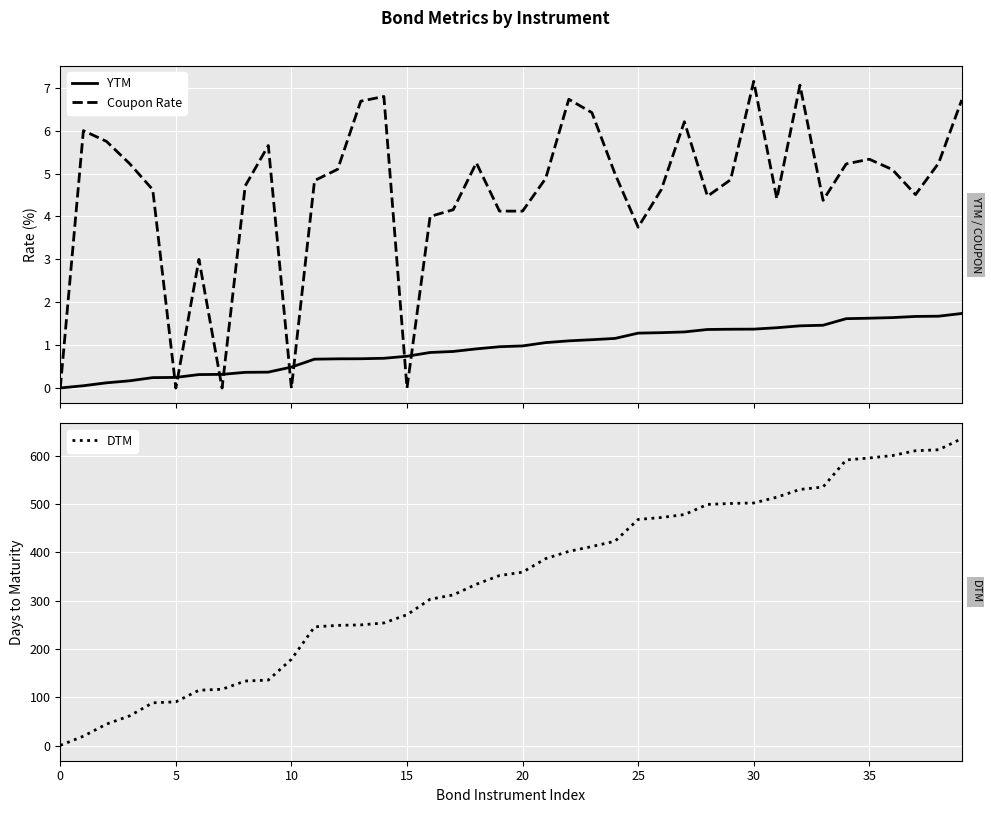

What is the total value across all series at 28?

504.8